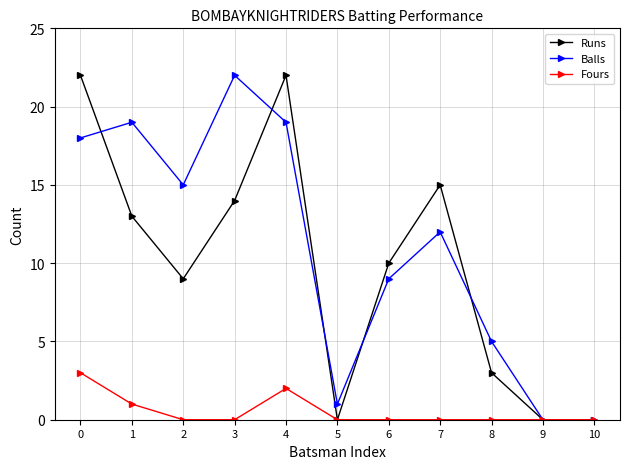

What is the difference between the maximum and minimum values in the Runs series?

22